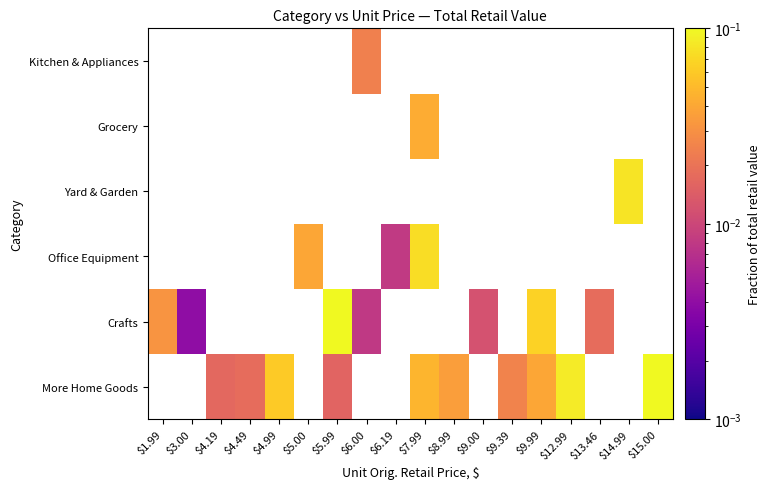

Is the value of Crafts at $5.00 greater than the value of More Home Goods at $13.46?

No